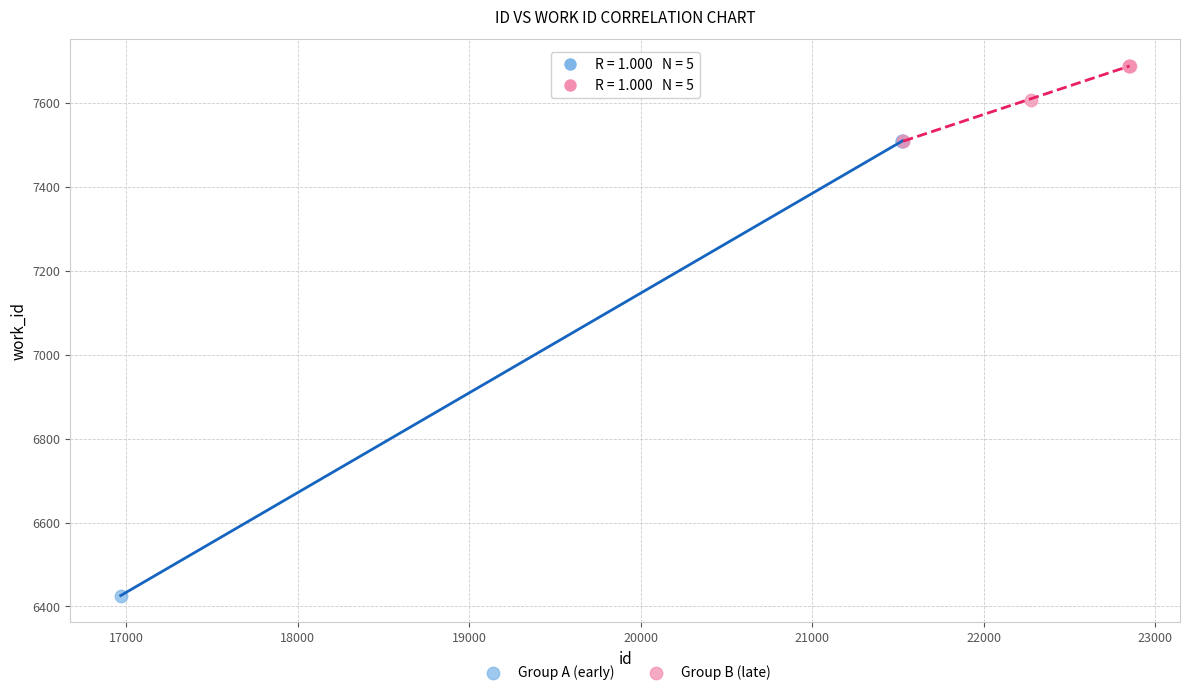

Which series has the widest spread of Y values?

Group A (early)